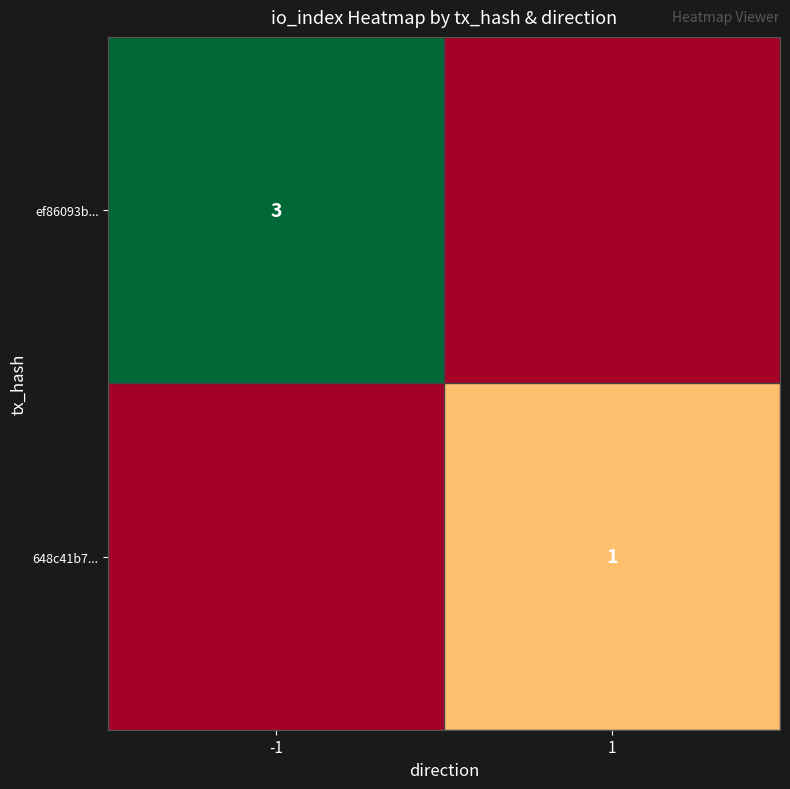

What is the total value across all series at 1?

1